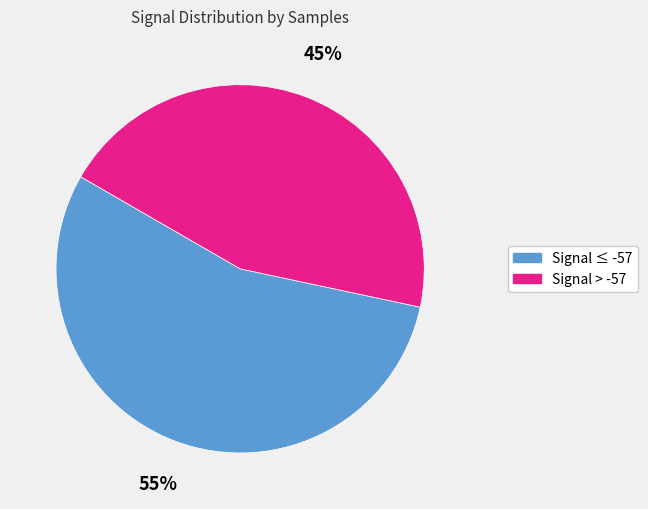

Does any single category account for the majority?

Yes